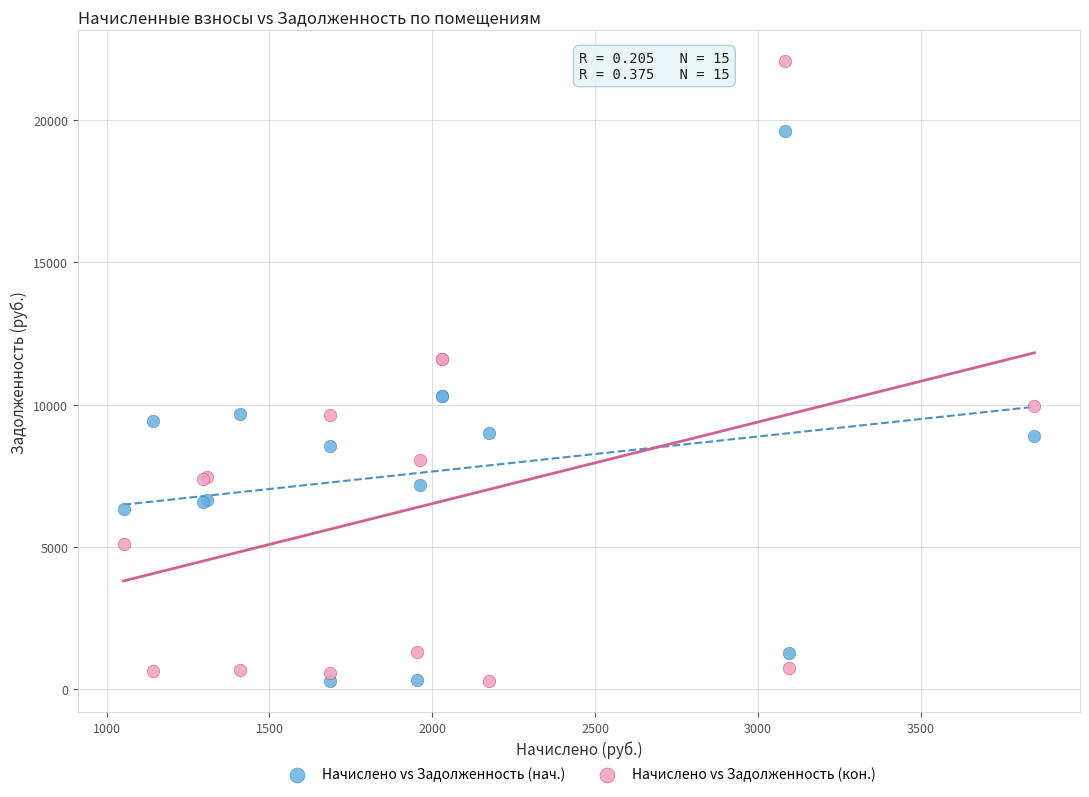

Which series has the largest Y range (max minus min)?

Начислено vs Задолженность (кон.)